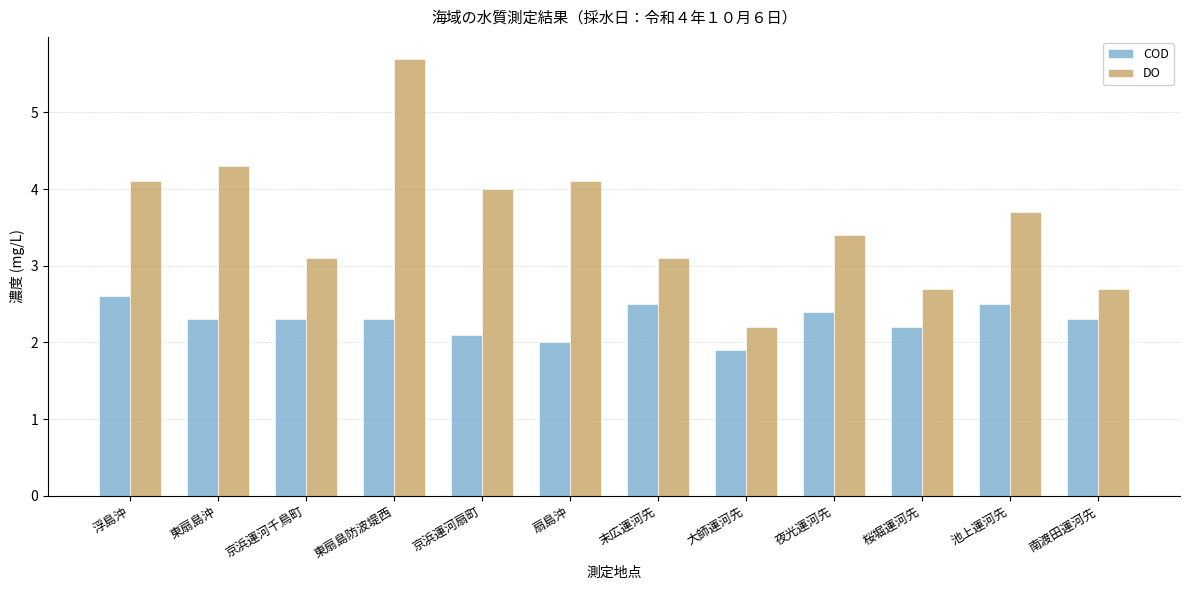

Which category has the highest value across all series?

東扇島防波堤西